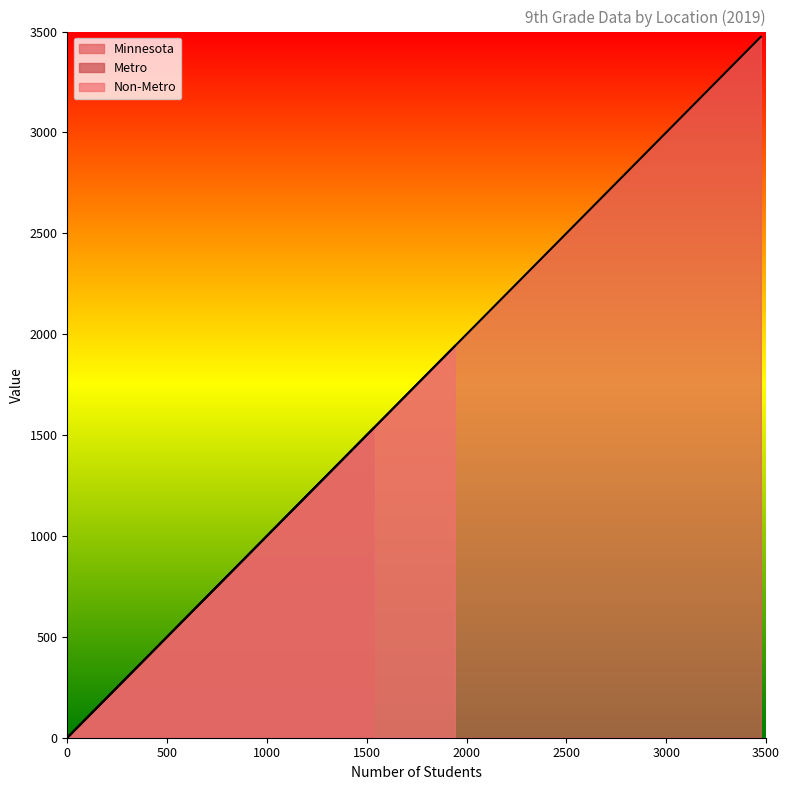

What is the maximum value shown in the chart?

3474.0